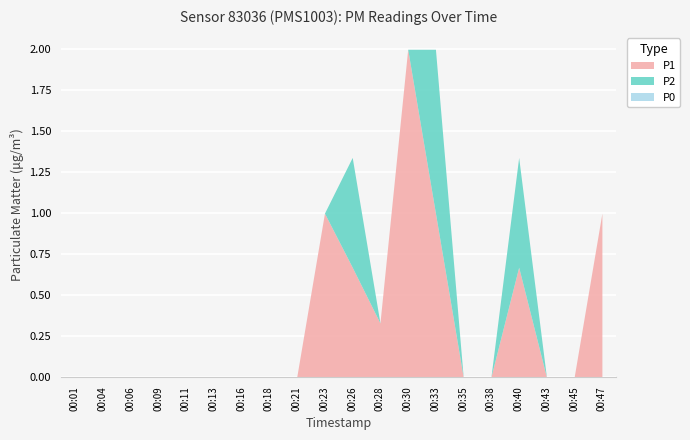

What is the spread (max minus min) of values at 00:23?

1.0